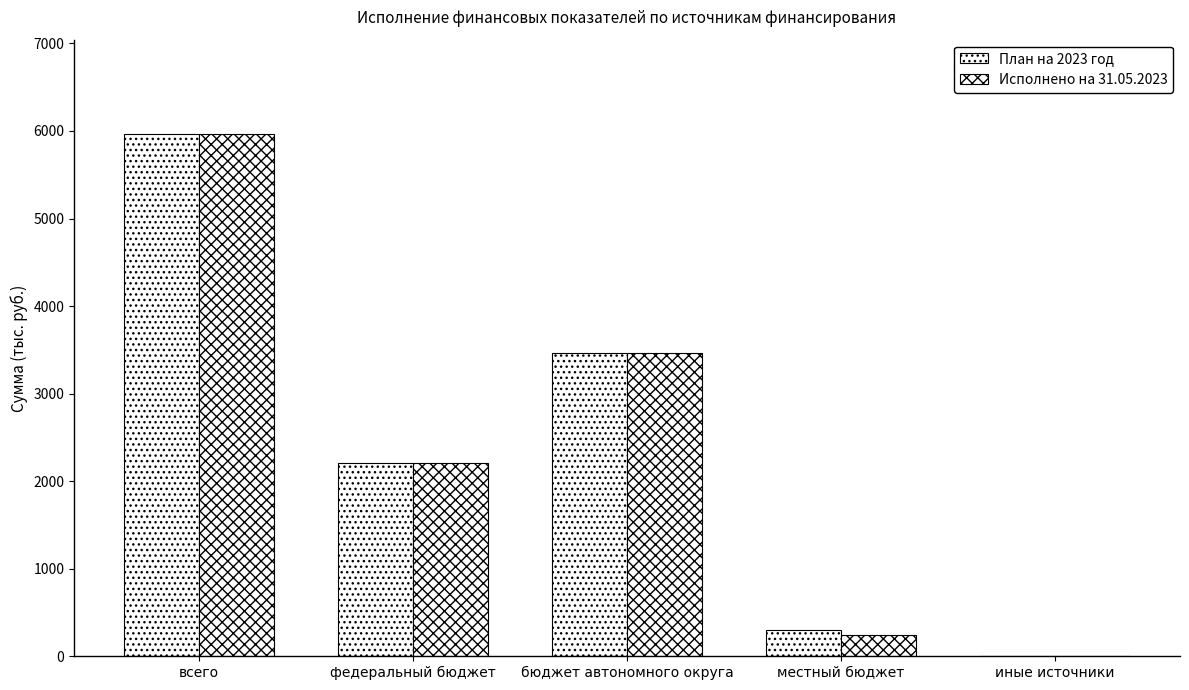

Which has a higher value, иные источники or всего?

всего